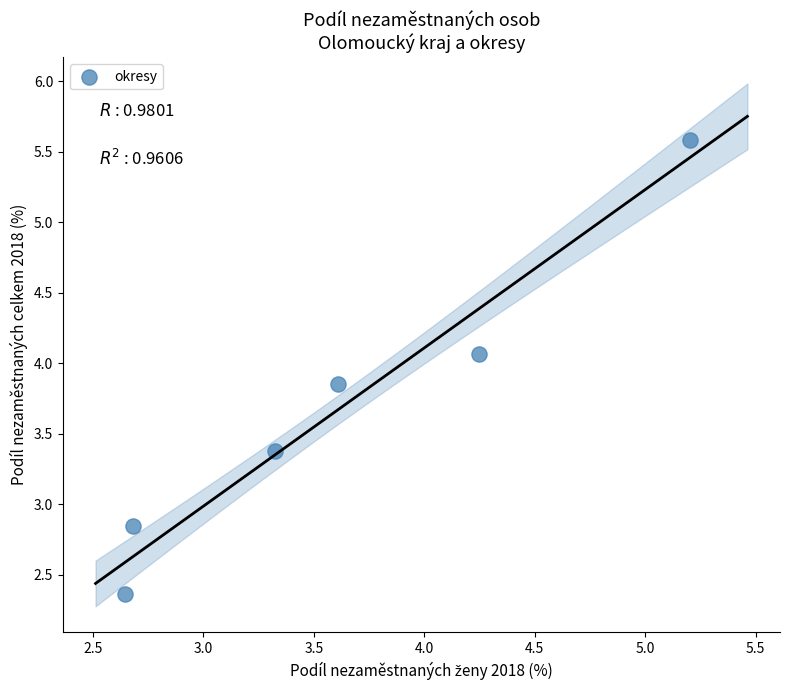

What is the range of Y values (max minus min)?

3.2